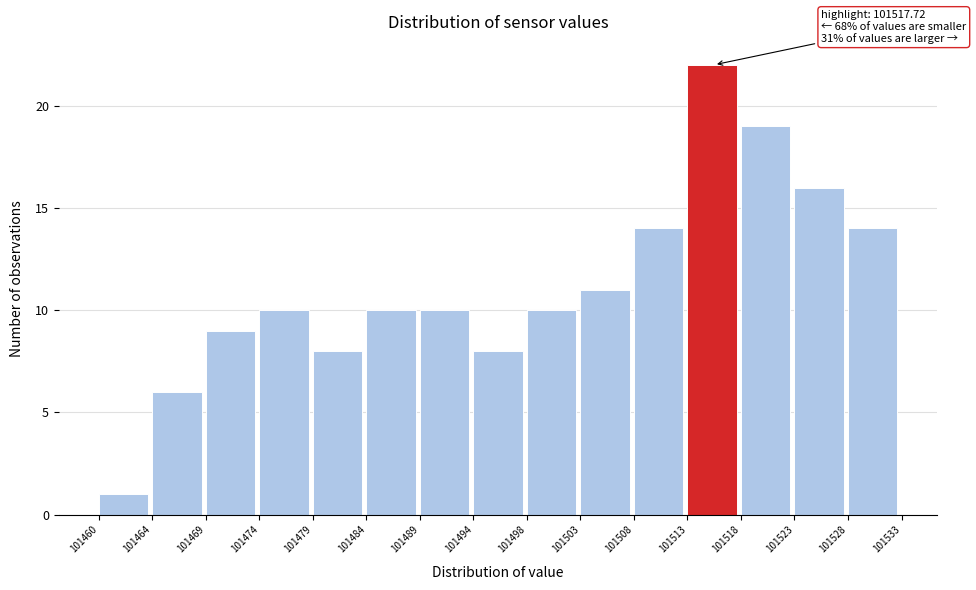

Reading right to left, what are all the values shown in this chart?

101528=14	101523=16	101518=19	101513=22	101508=14	101503=11	101498=10	101494=8	101489=10	101484=10	101479=8	101474=10	101469=9	101464=6	101460=1